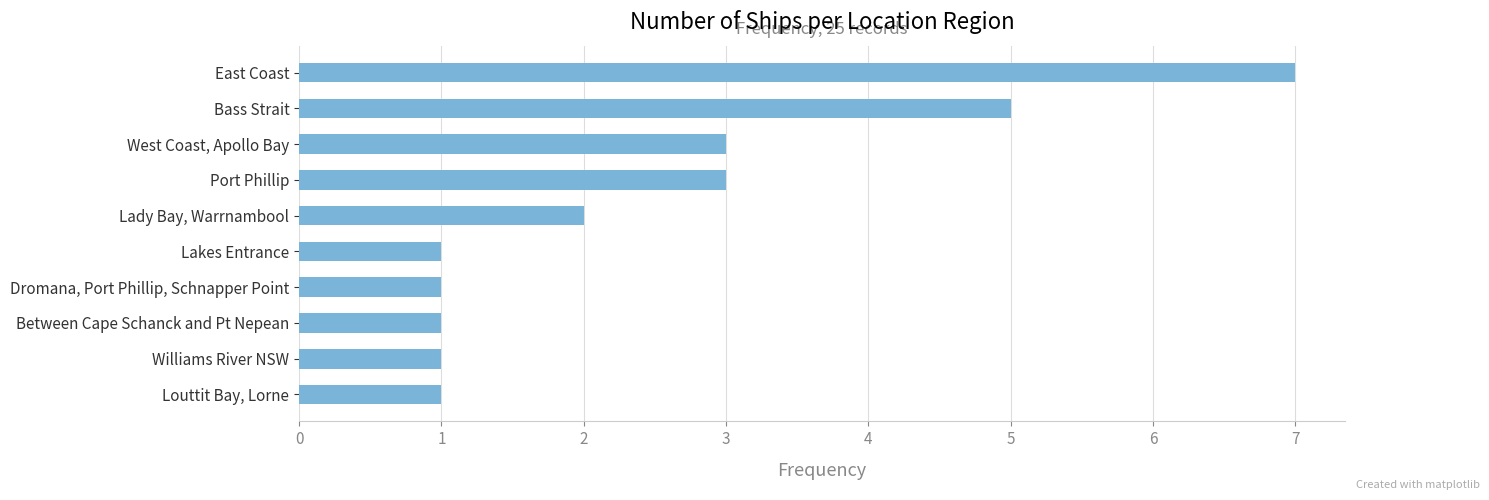

Approximately how many times larger is the value at Port Phillip compared to Williams River NSW?

3.0